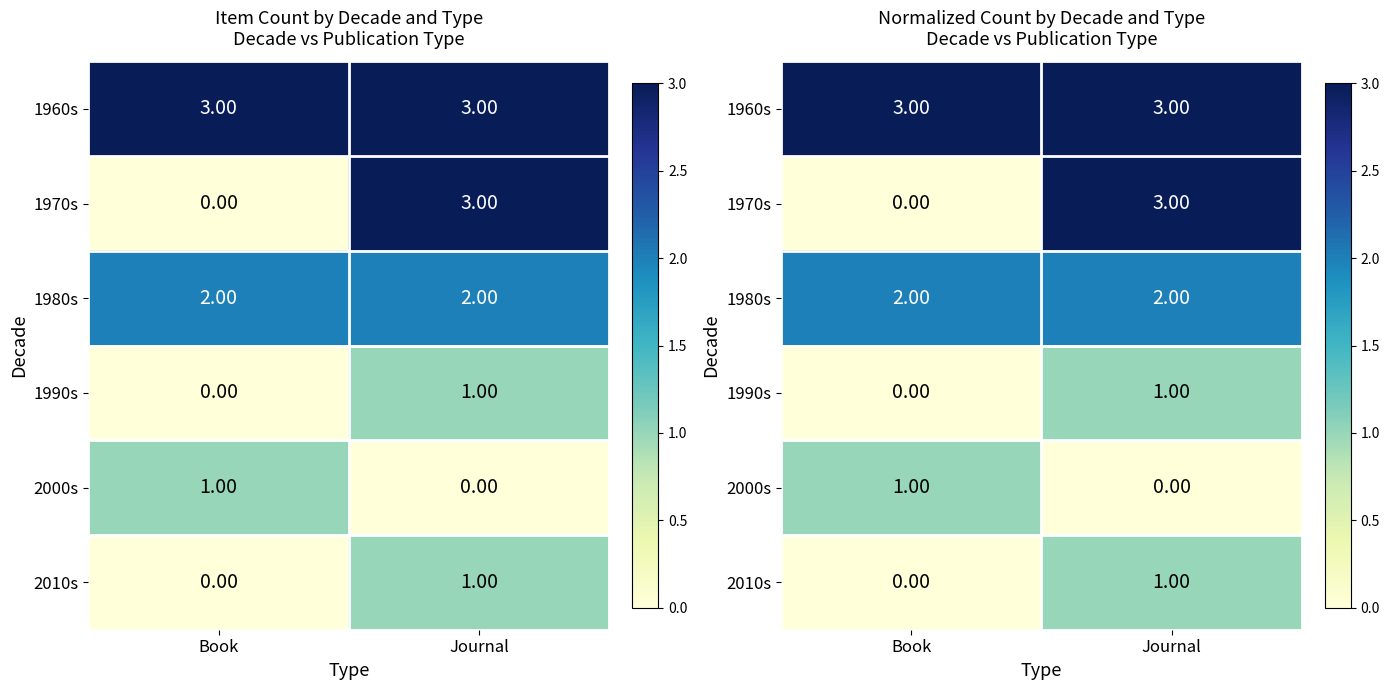

How many series are shown in this chart?

6